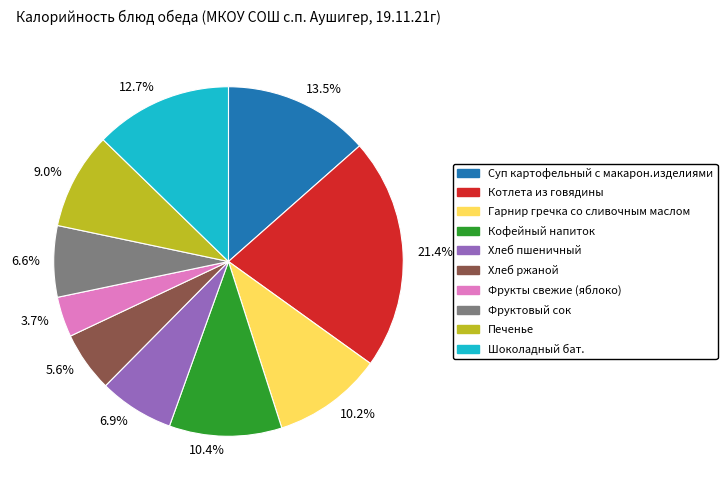

How much of the chart is everything except 13.5%?

86.5%